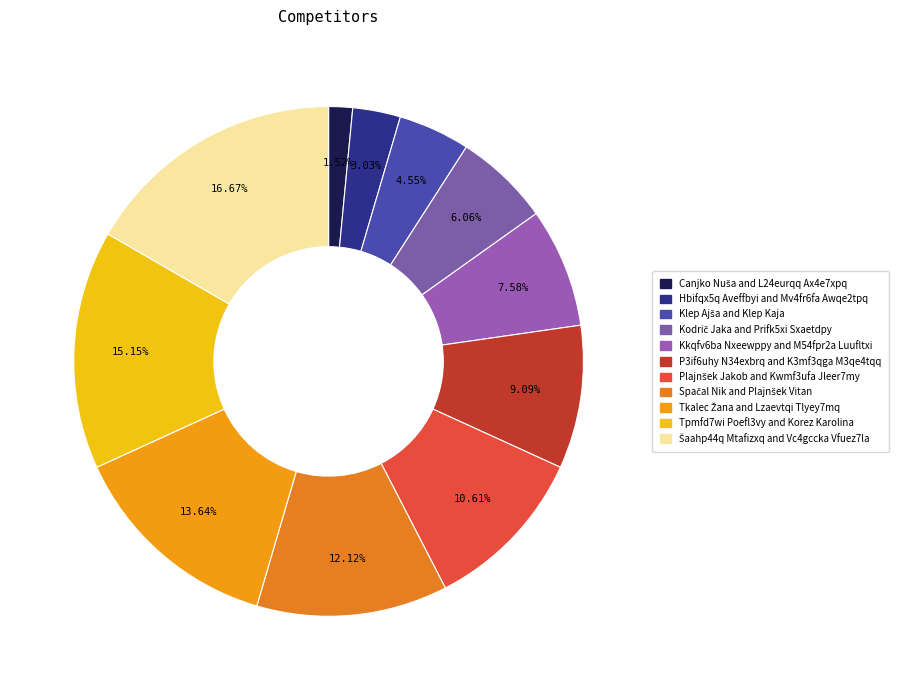

What portion of the pie excludes P3if6uhy N34exbrq and K3mf3qga M3qe4tqq?

90.9%